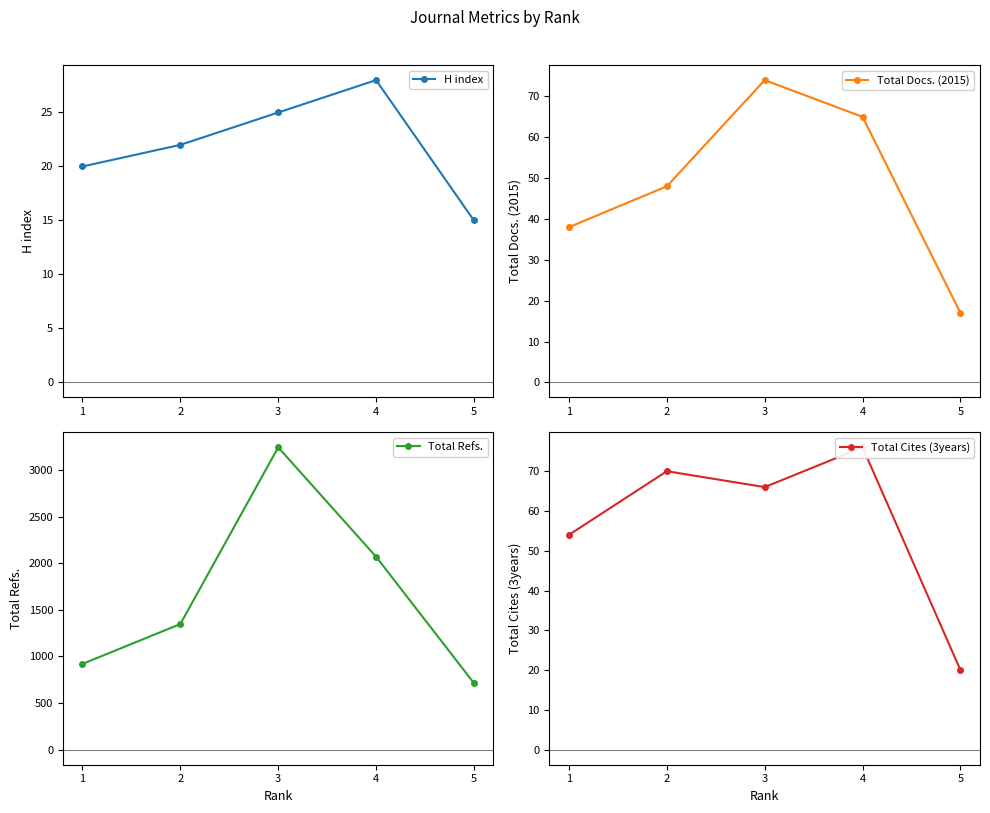

Reading right to left, extract all data points from this chart.

H index: 5=15	4=28	3=25	2=22	1=20
Total Docs. (2015): 5=17	4=65	3=74	2=48	1=38
Total Refs.: 5=714	4=2071	3=3245	2=1348	1=920
Total Cites (3years): 5=20	4=76	3=66	2=70	1=54